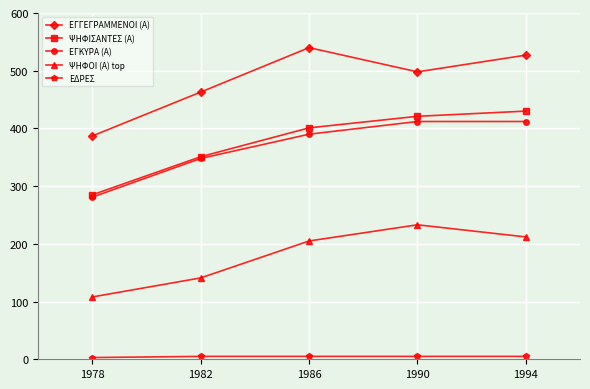

At which category does ΕΓΓΕΓΡΑΜΜΕΝΟΙ (Α) reach its first local valley?

1990